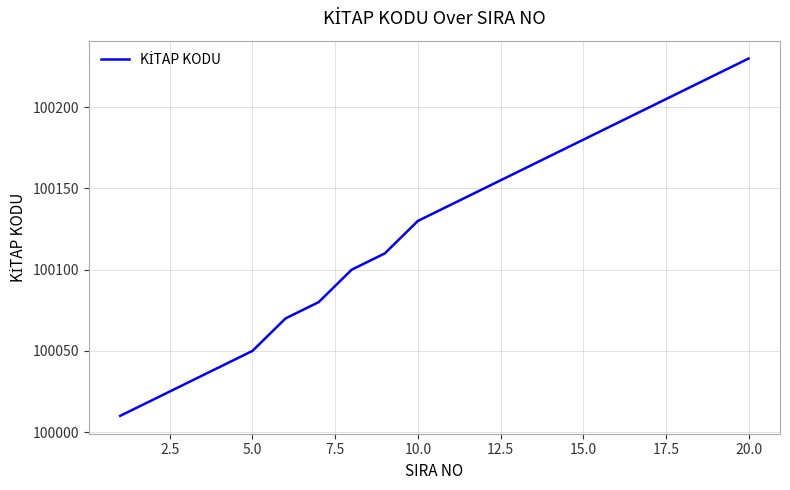

Is this an area chart (filled region under the line)?

No